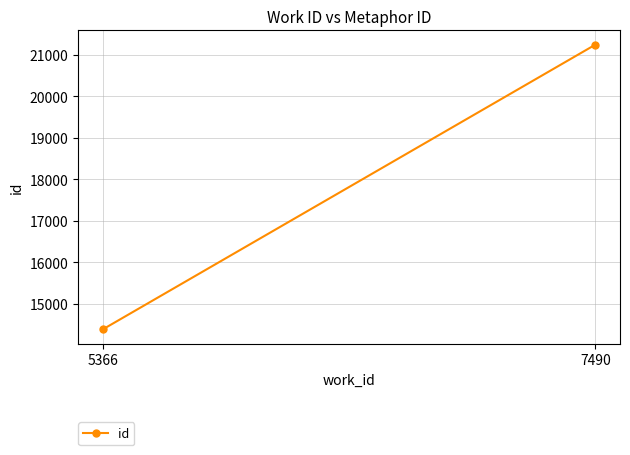

What is the average value?

17810